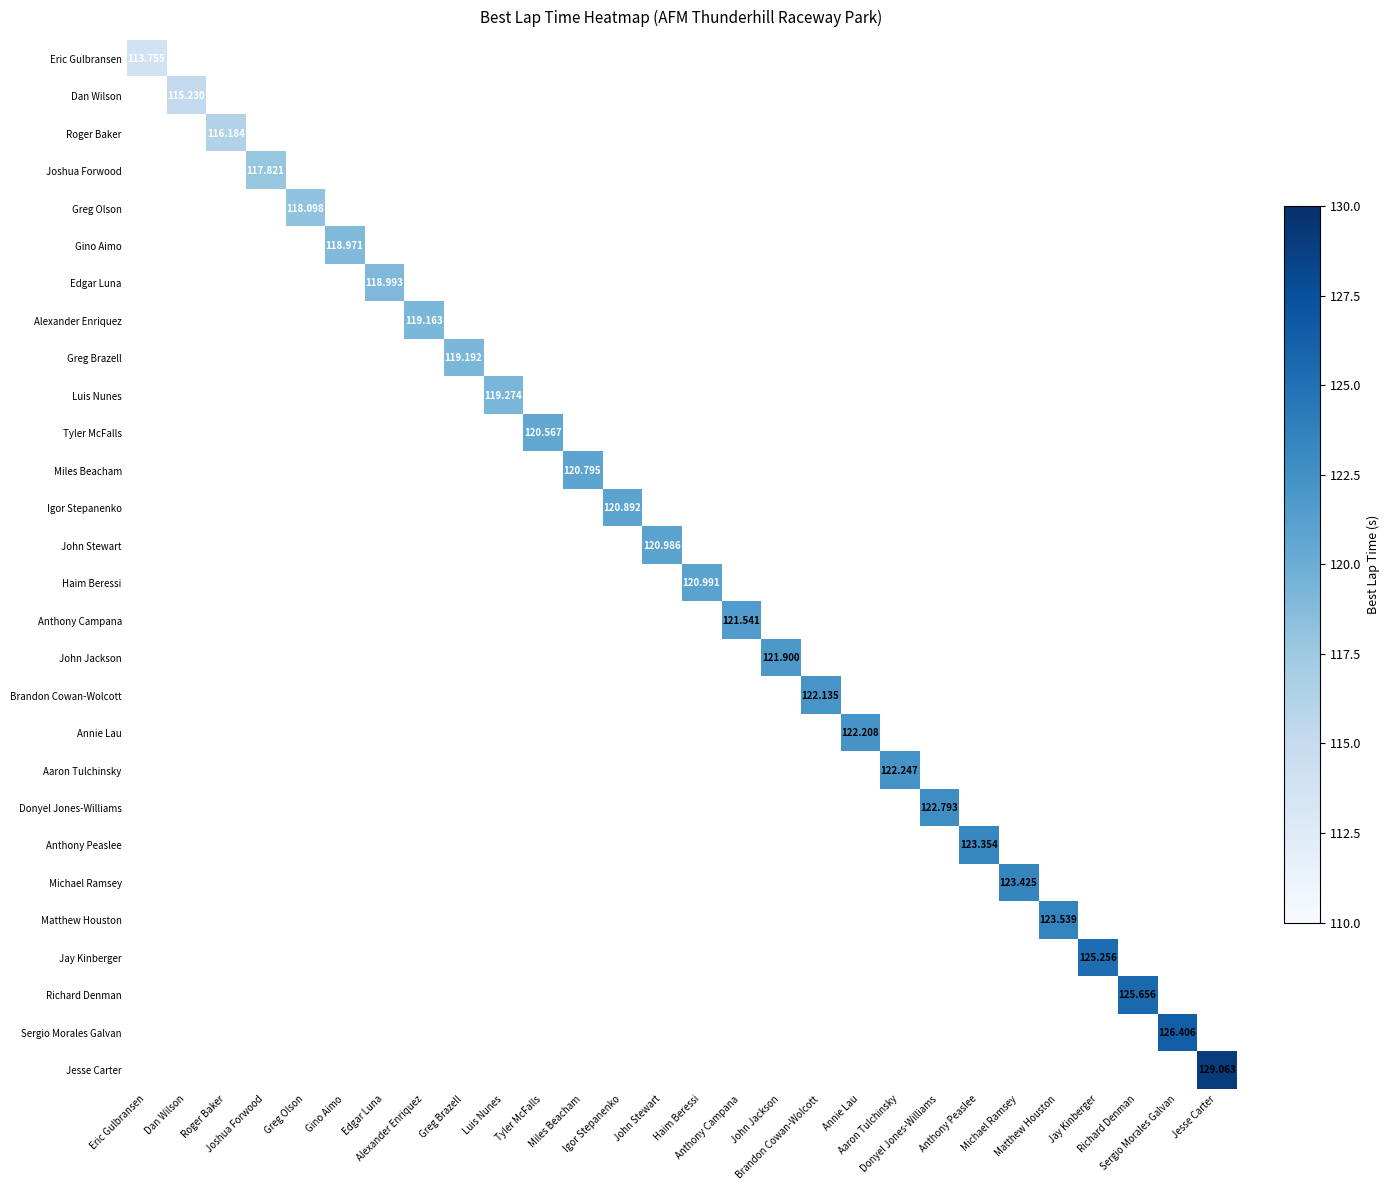

What is the sum of the Gino Aimo values at Gino Aimo and Anthony Campana?

119.0